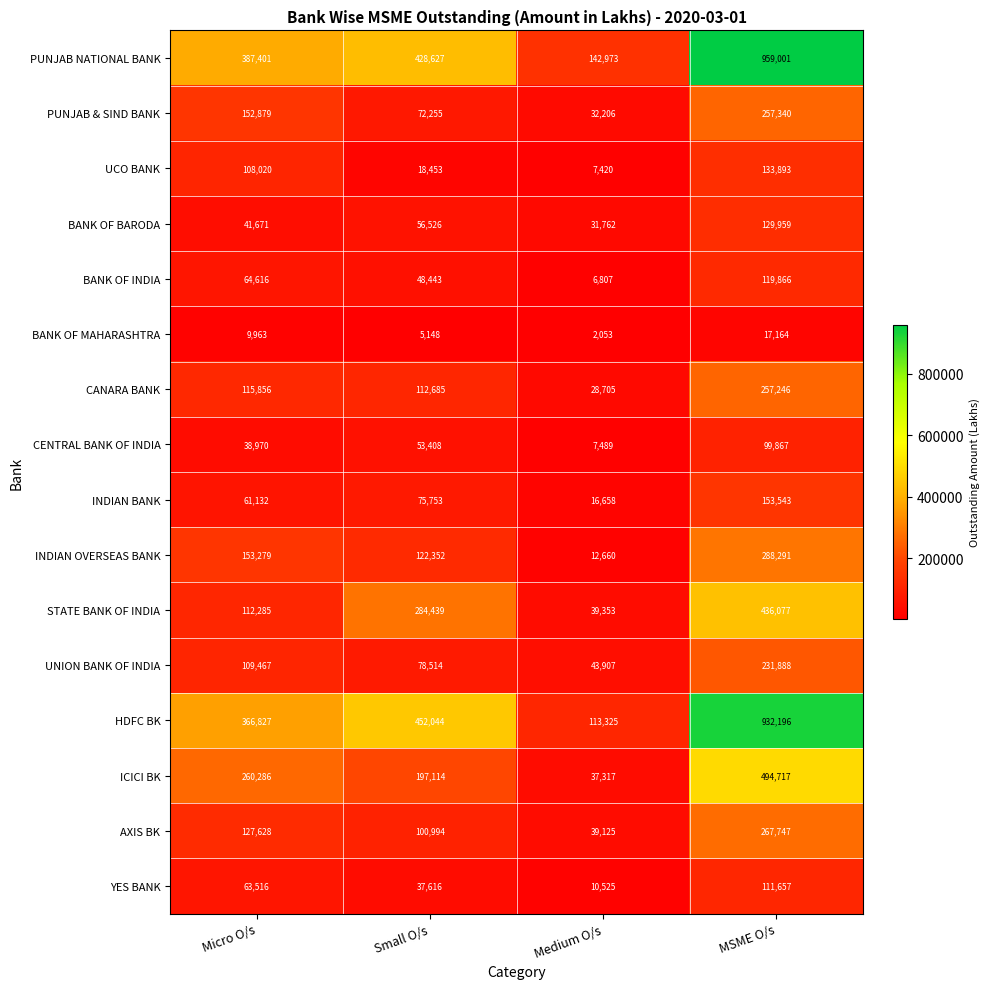

What is the difference between the highest and lowest values at Micro O/s?

377438